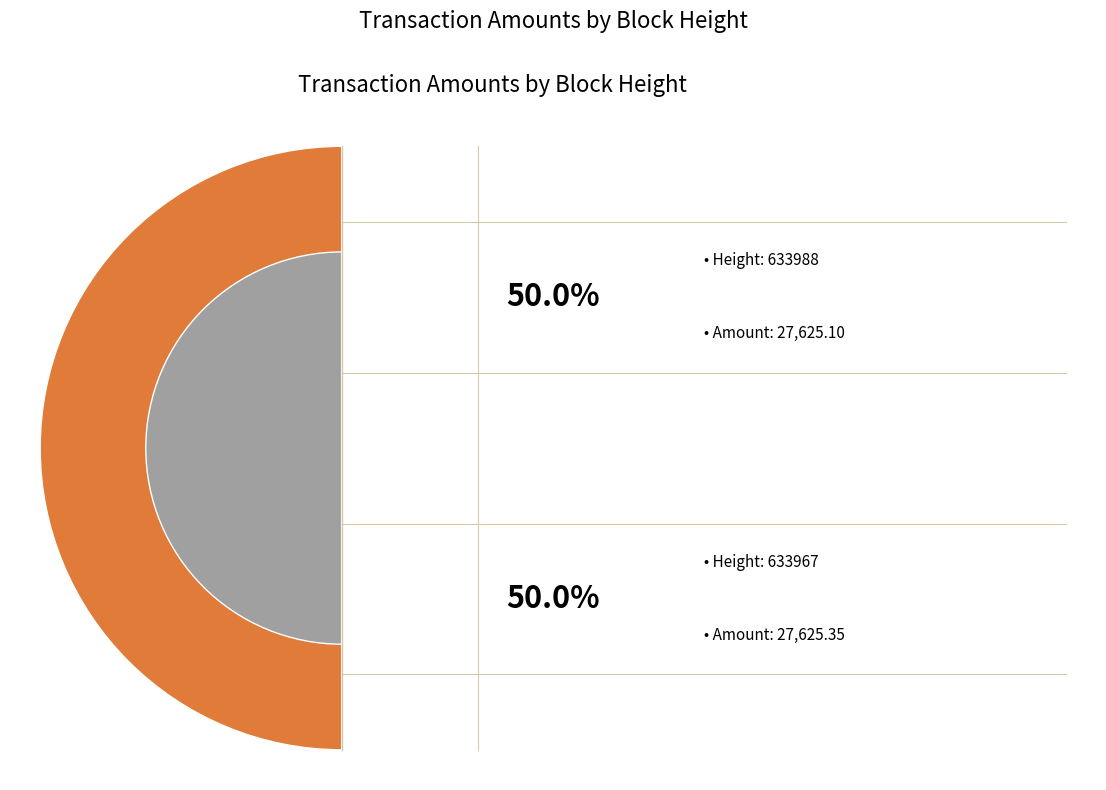

What is the change in value from 633988 to 633967?

+0.2